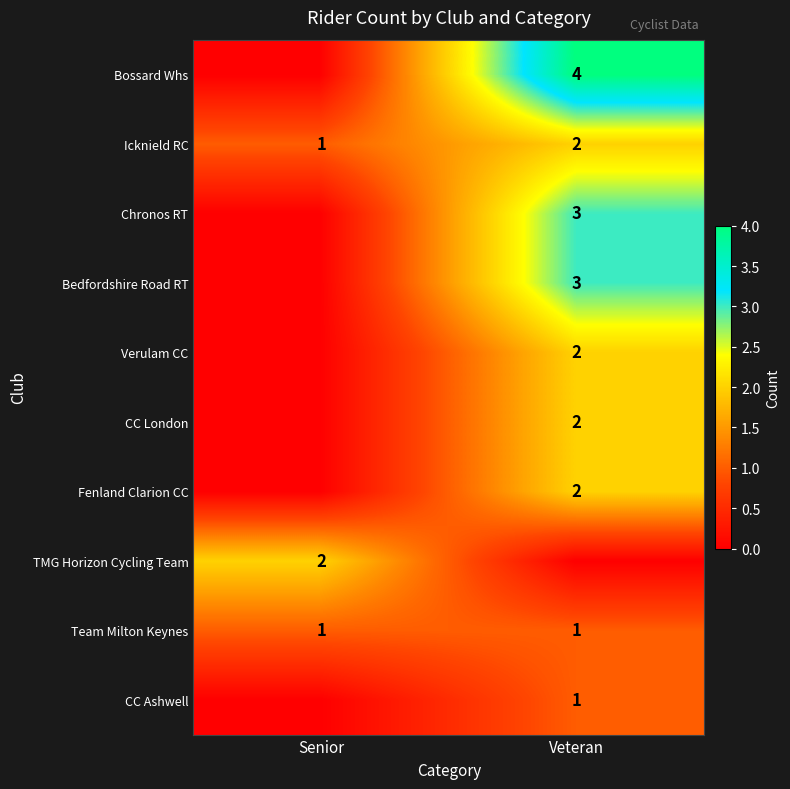

True or false: Icknield RC has a value of 3 at Veteran.

False